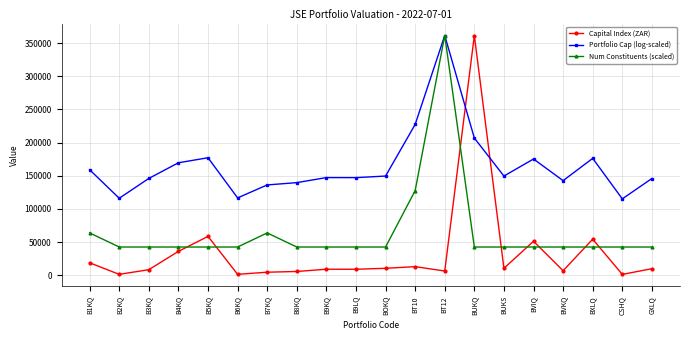

Where is Capital Index (ZAR) nearest to the value 181334?

B5KQ